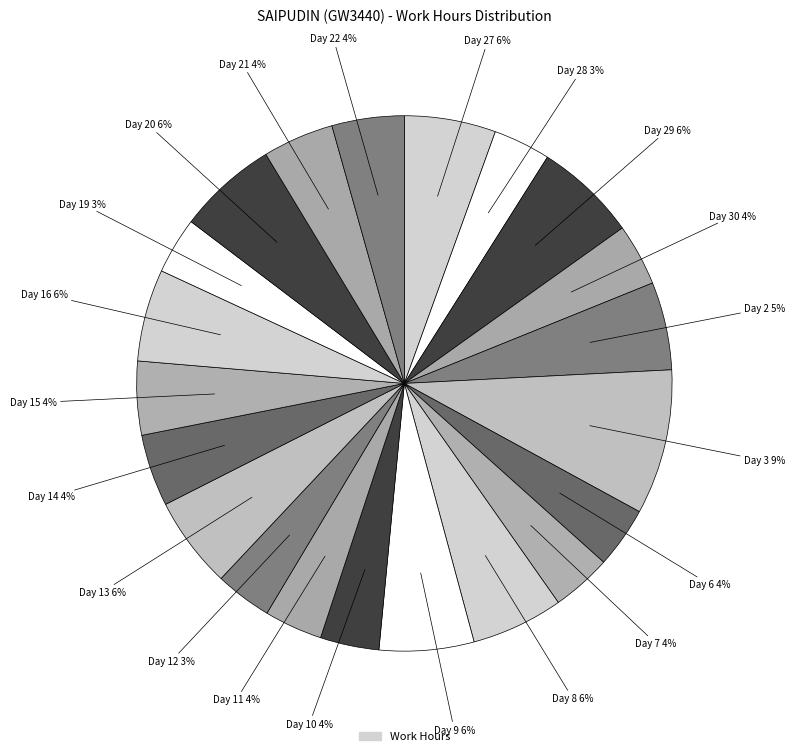

How many segments does this pie chart have?

21